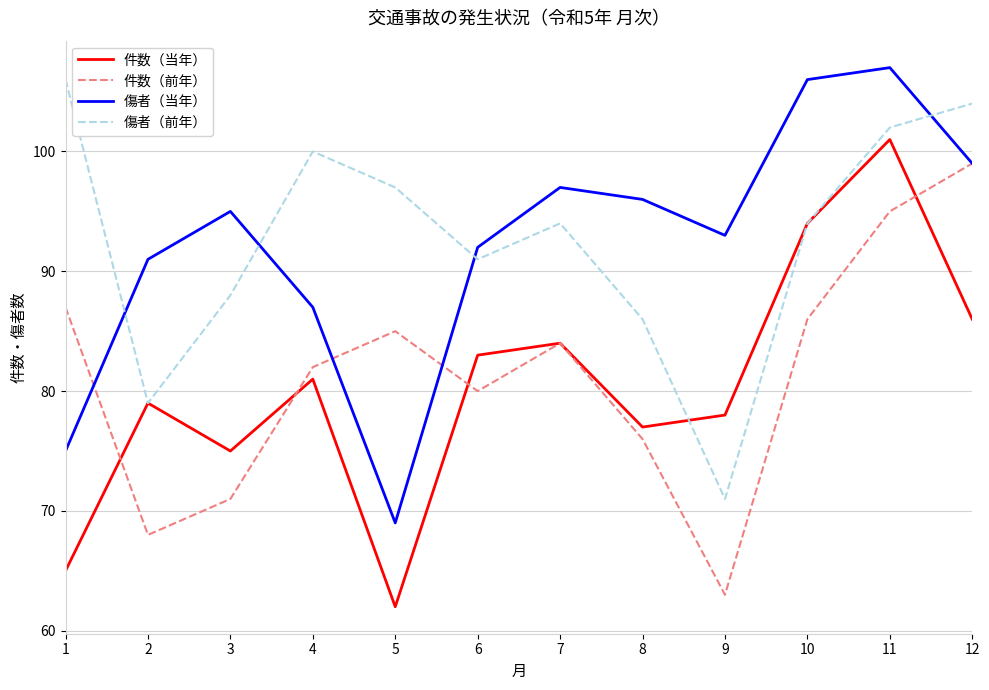

Rank the categories by 件数（当年） value from highest to lowest.

11, 10, 12, 7, 6, 4, 2, 9, 8, 3, 1, 5